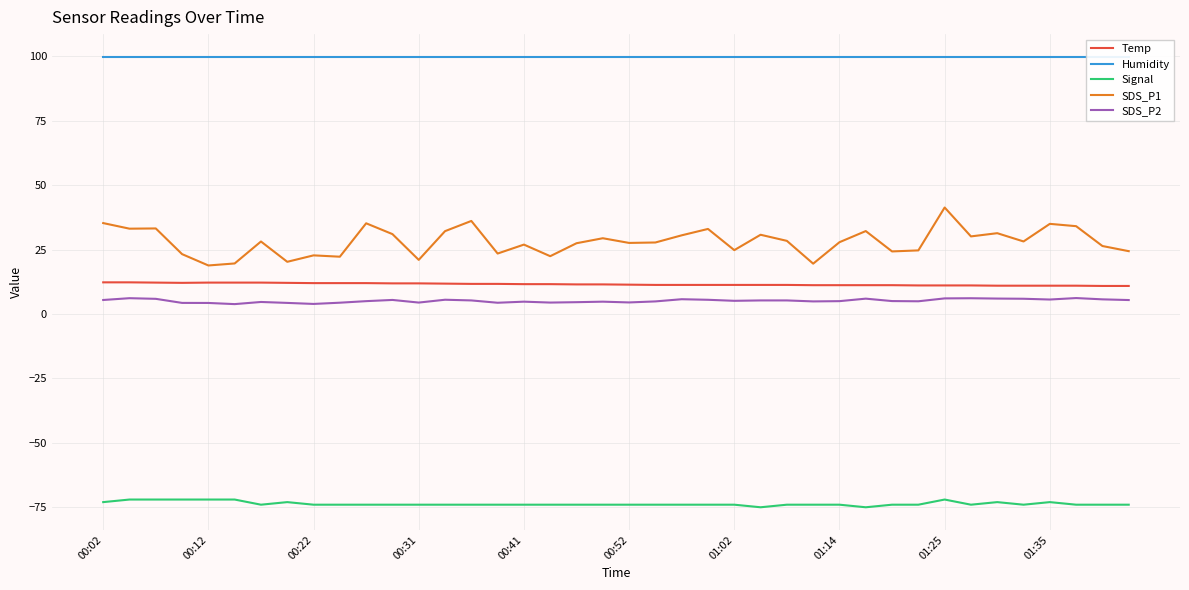

What is the minimum value for Signal?

-75.0